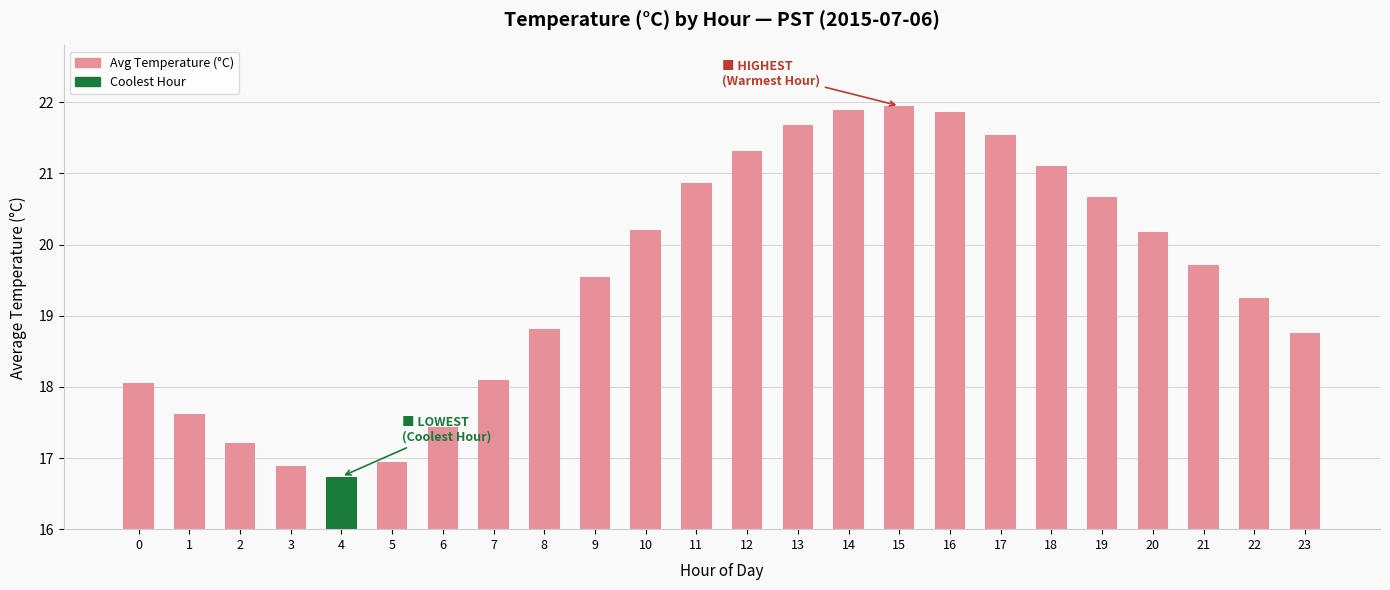

Which label corresponds to the smallest value in the chart?

4